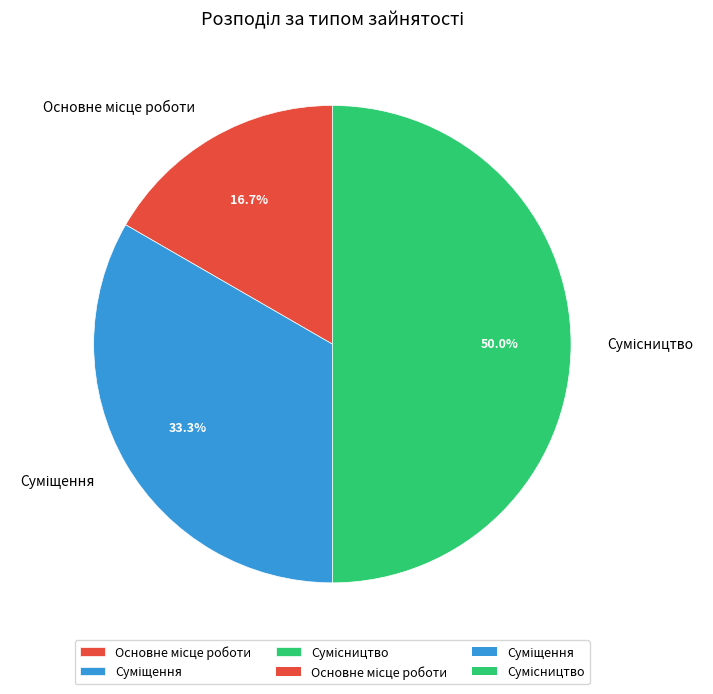

Is it true that Основне місце роботи is 17% of the pie?

True